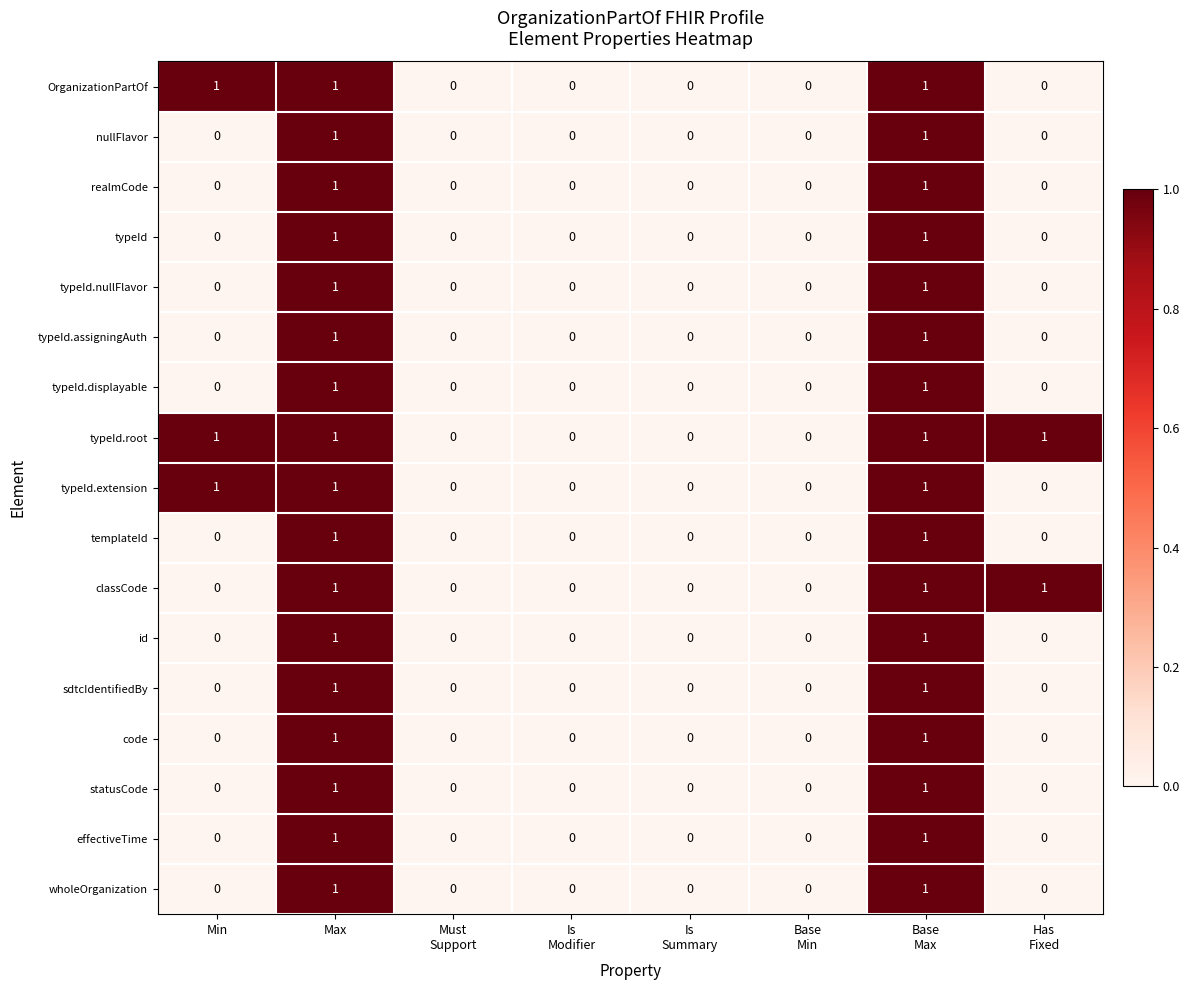

Count the realmCode values in the range 0 to 1.

8